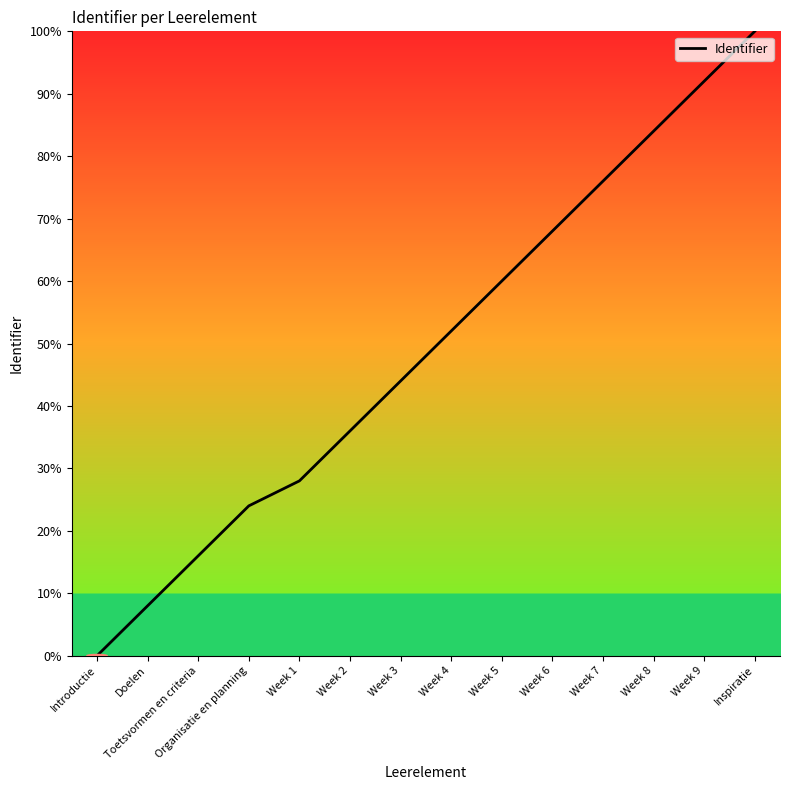

What is the sum of the values at Introductie and Week 1?

28.0